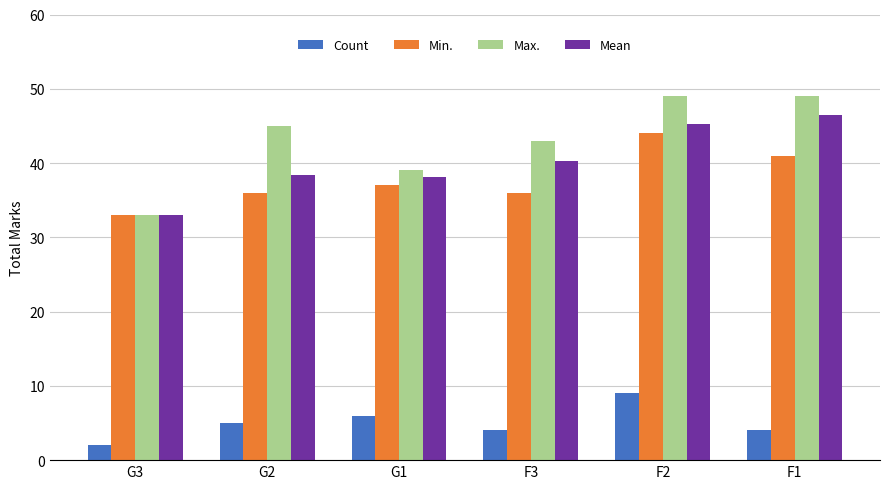

At which category is the sum across all series the highest?

F2